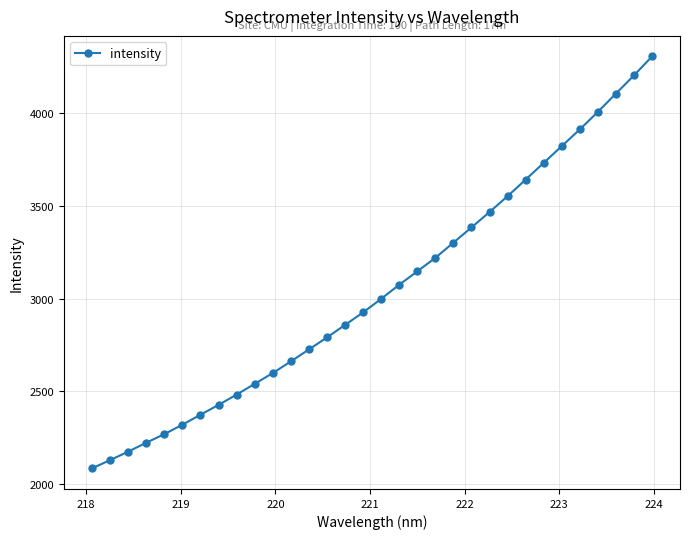

True or false: there are more than 2 points higher than both neighbors.

False